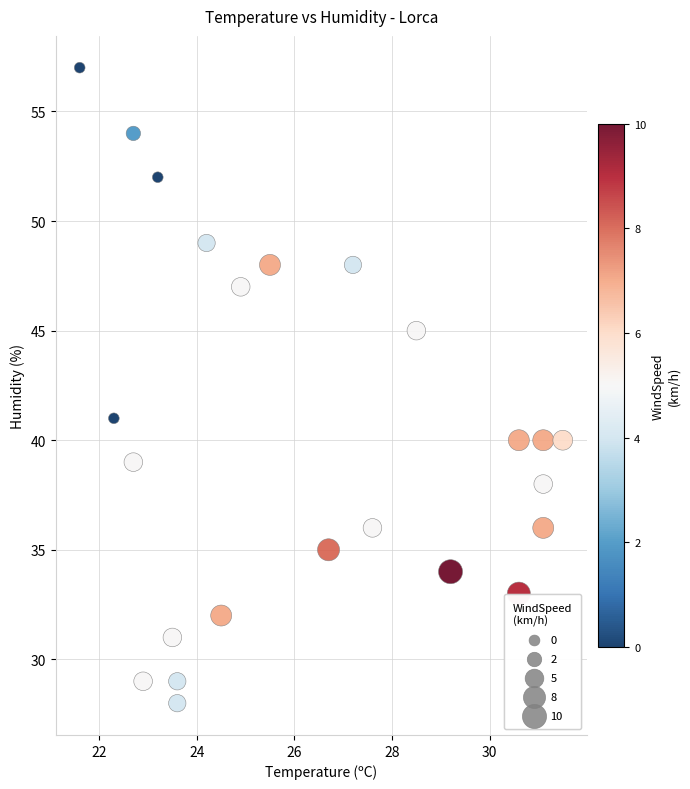

What is the range of Y values (max minus min)?

29